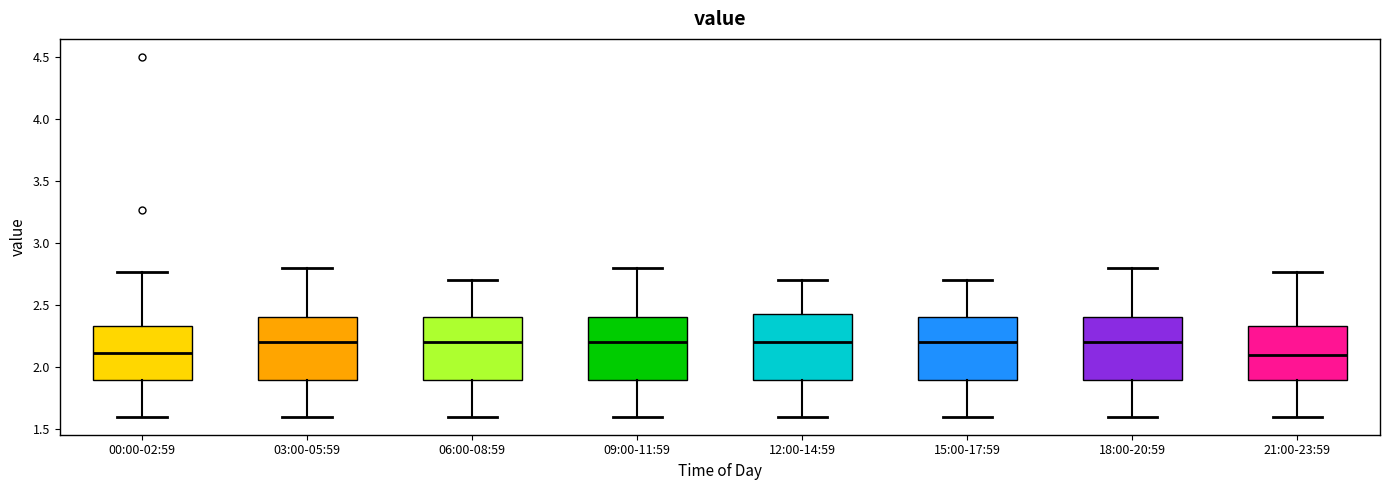

Reading left to right, read every box against the y-axis: the position of its median line, the range the box covers, and the ends of its whiskers. The values are not printed on the chart, so give them approximately, as read against the axis.

00:00-02:59: median 2.10, box 1.90 to 2.35, whiskers 1.60 to 2.75
03:00-05:59: median 2.20, box 1.90 to 2.40, whiskers 1.60 to 2.80
06:00-08:59: median 2.20, box 1.90 to 2.40, whiskers 1.60 to 2.70
09:00-11:59: median 2.20, box 1.90 to 2.40, whiskers 1.60 to 2.80
12:00-14:59: median 2.20, box 1.90 to 2.45, whiskers 1.60 to 2.70
15:00-17:59: median 2.20, box 1.90 to 2.40, whiskers 1.60 to 2.70
18:00-20:59: median 2.20, box 1.90 to 2.40, whiskers 1.60 to 2.80
21:00-23:59: median 2.10, box 1.90 to 2.35, whiskers 1.60 to 2.75